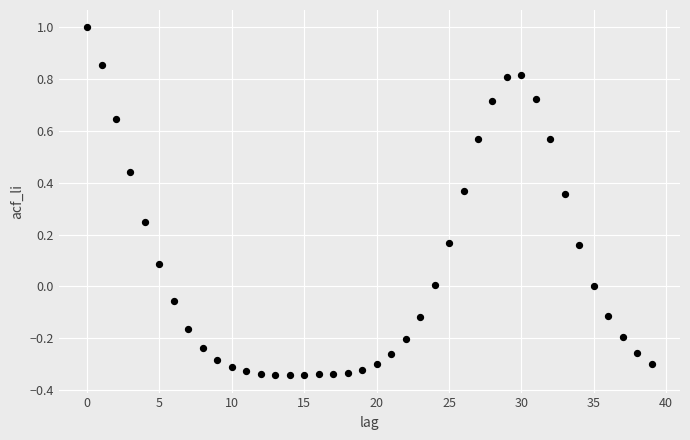

What is the range of Y values (max minus min)?

1.3